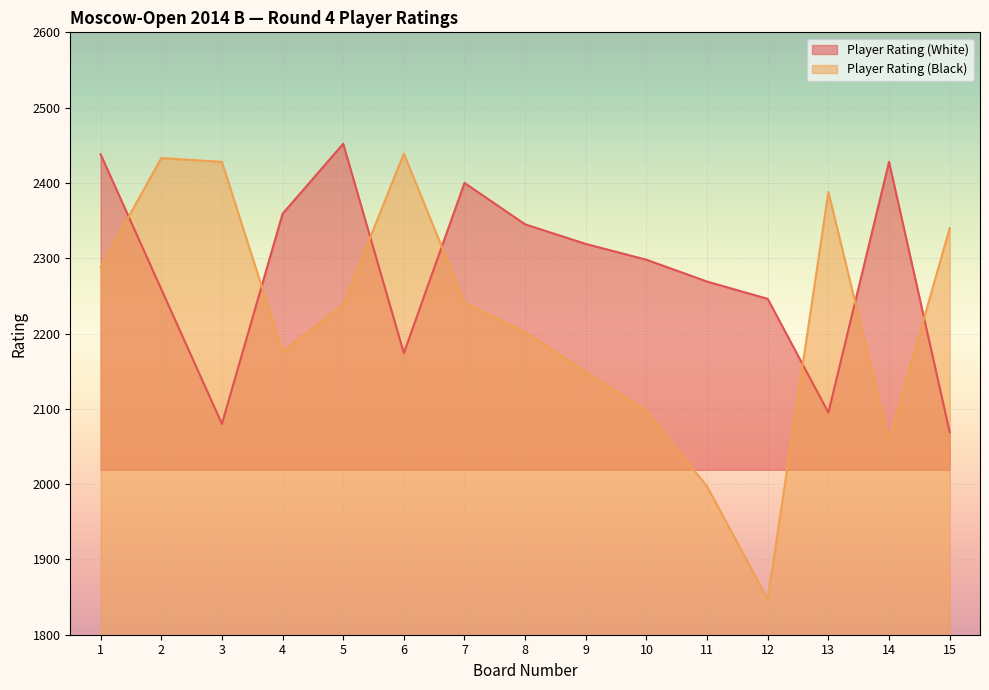

How many values in the Player Rating (Black) series exceed 2238?

7